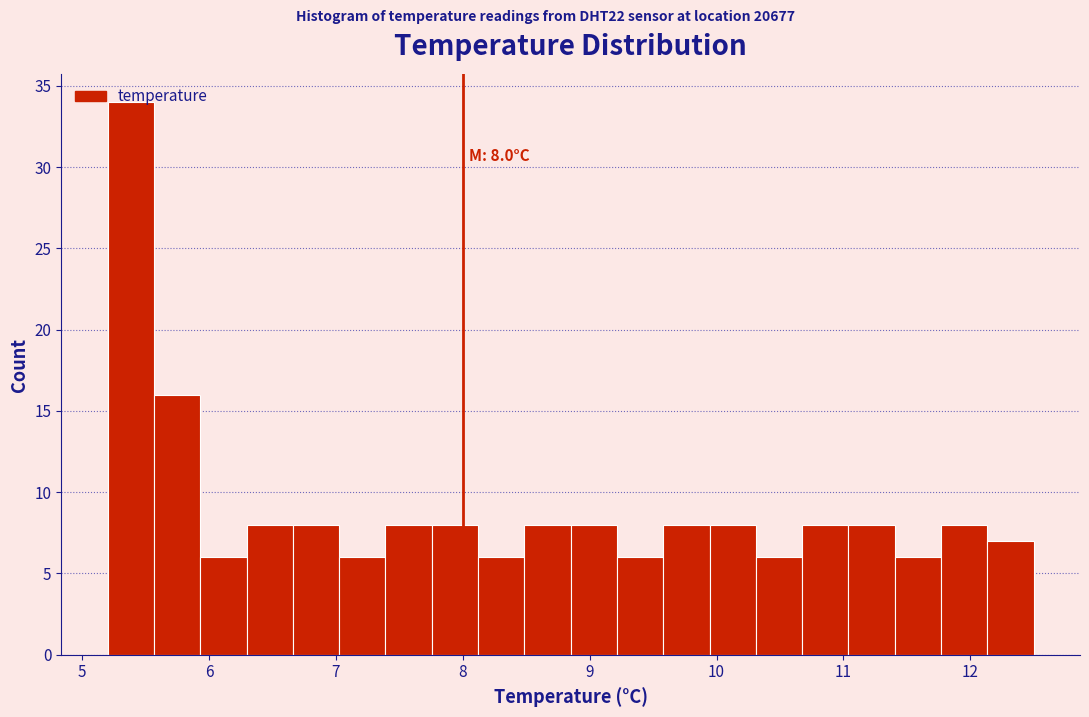

Around what value on the x-axis is the tallest bar? Give the approximate position of its centre, as read against the axis.

5.4